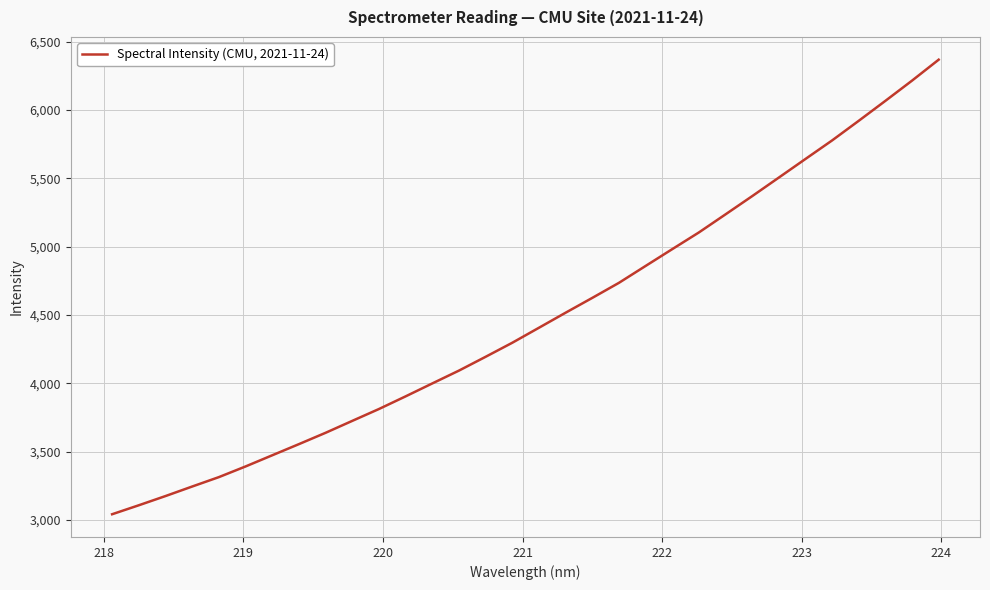

What is the sum of all values?

143297.1